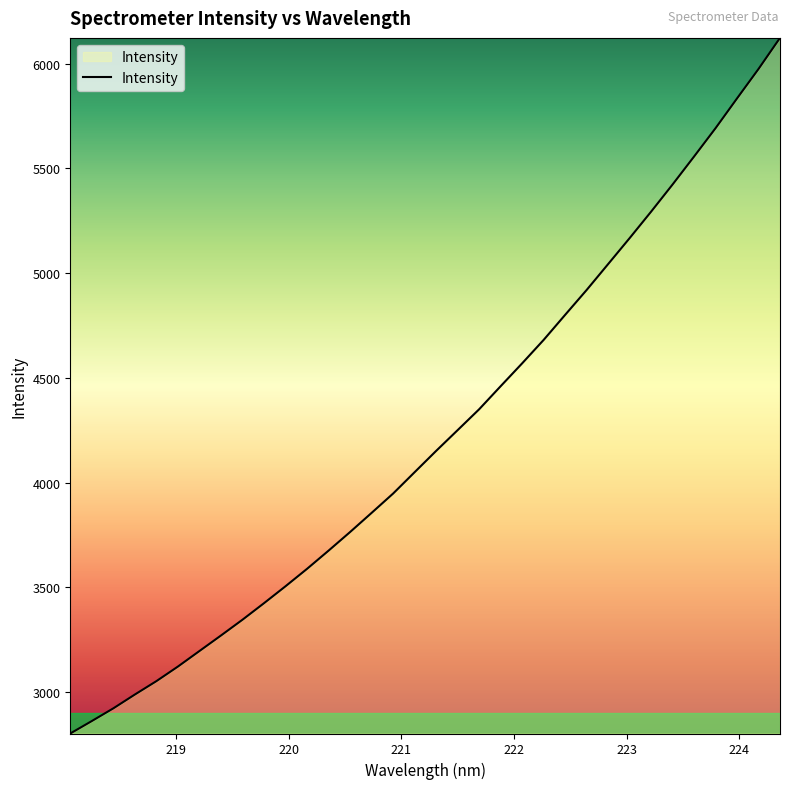

What is the difference between the maximum and second lowest values?

3260.8